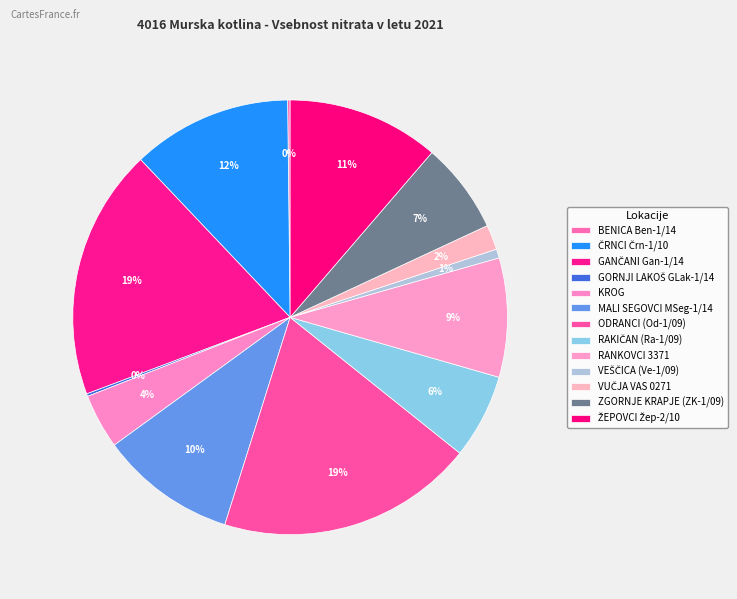

What percentage do GORNJI LAKOŠ GLak-1/14 and RANKOVCI 3371 together represent?

9.1%